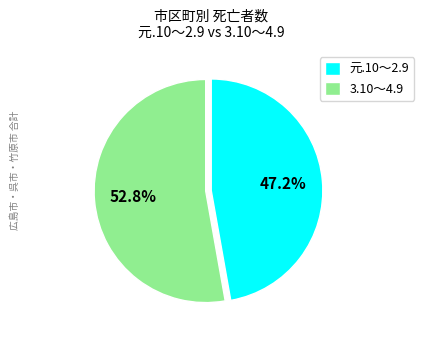

Between 3.10～4.9 and 元.10～2.9, which is larger?

3.10～4.9